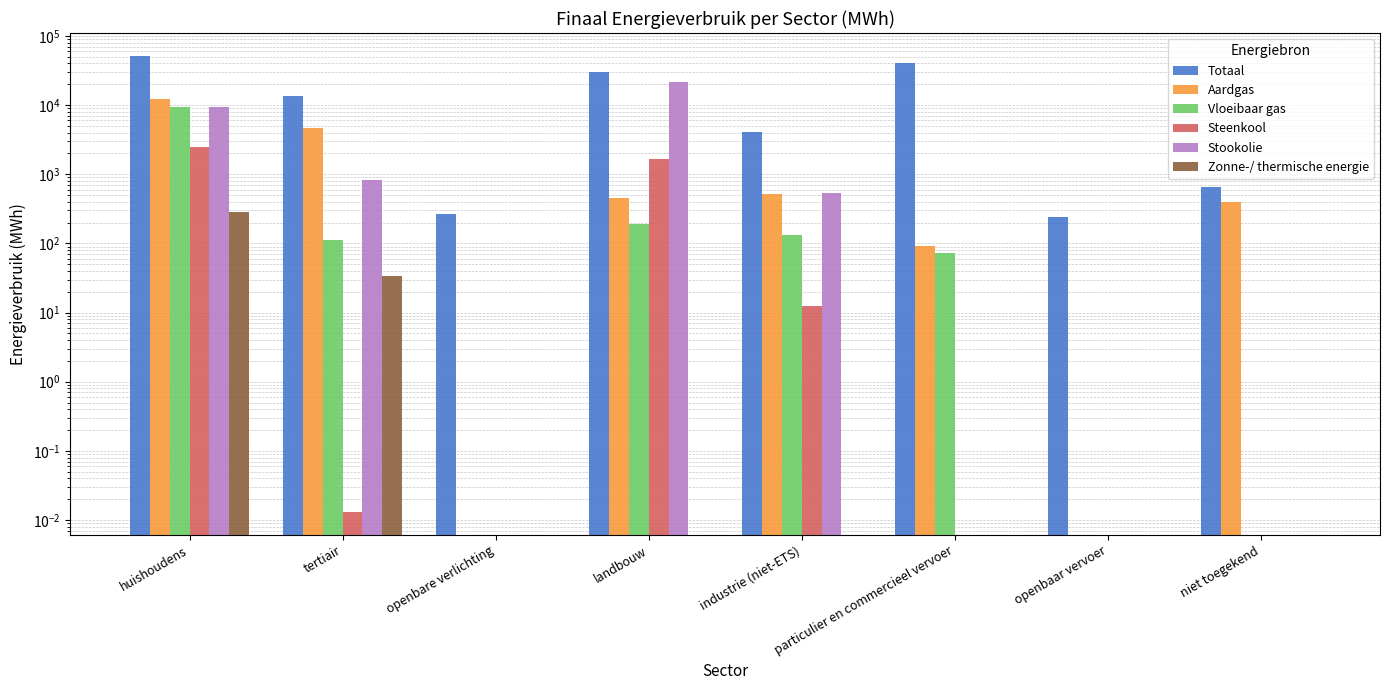

The Zonne-/ thermische energie series shows -157.9 at openbaar vervoer. True or false?

False